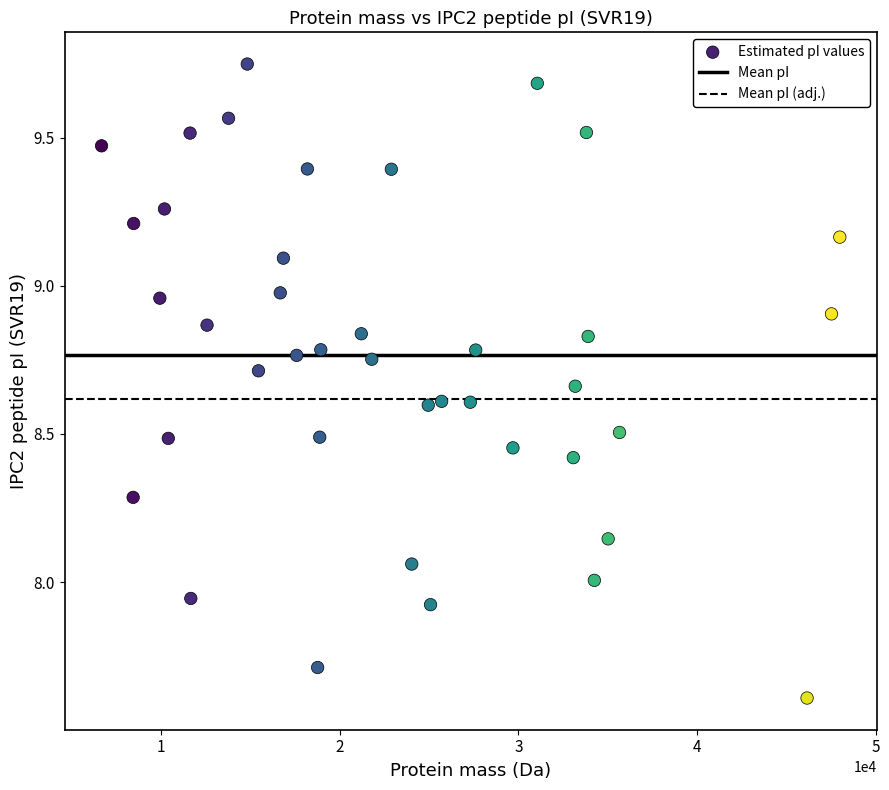

What is the range of Y values (max minus min)?

2.1